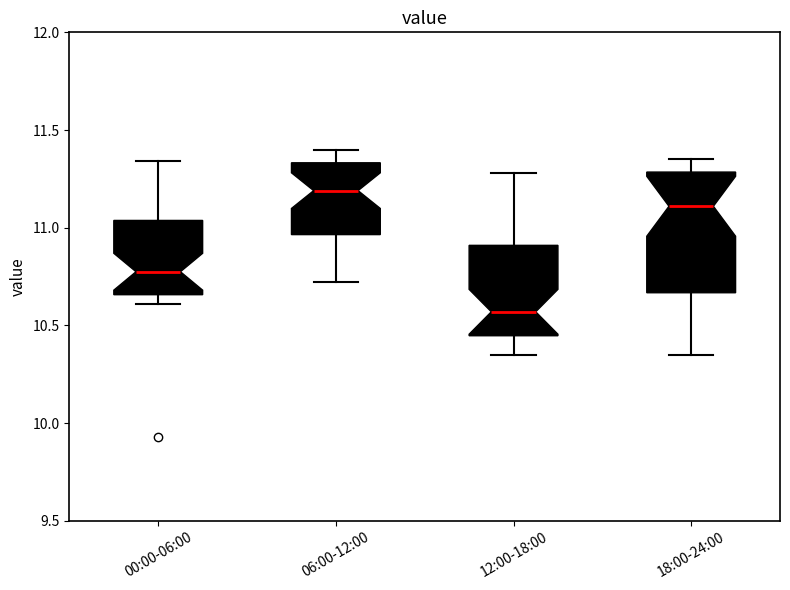

Reading left to right, transcribe this box plot: for each box, give where its median line is, the range the box spans, and where its two whiskers end, as read against the y-axis. The values are not printed on the chart, so give them approximately, as read against the axis.

00:00-06:00: median 10.80, box 10.65 to 11.05, whiskers 10.60 to 11.35
06:00-12:00: median 11.20, box 10.95 to 11.35, whiskers 10.70 to 11.40
12:00-18:00: median 10.55, box 10.45 to 10.90, whiskers 10.35 to 11.30
18:00-24:00: median 11.10, box 10.65 to 11.30, whiskers 10.35 to 11.35